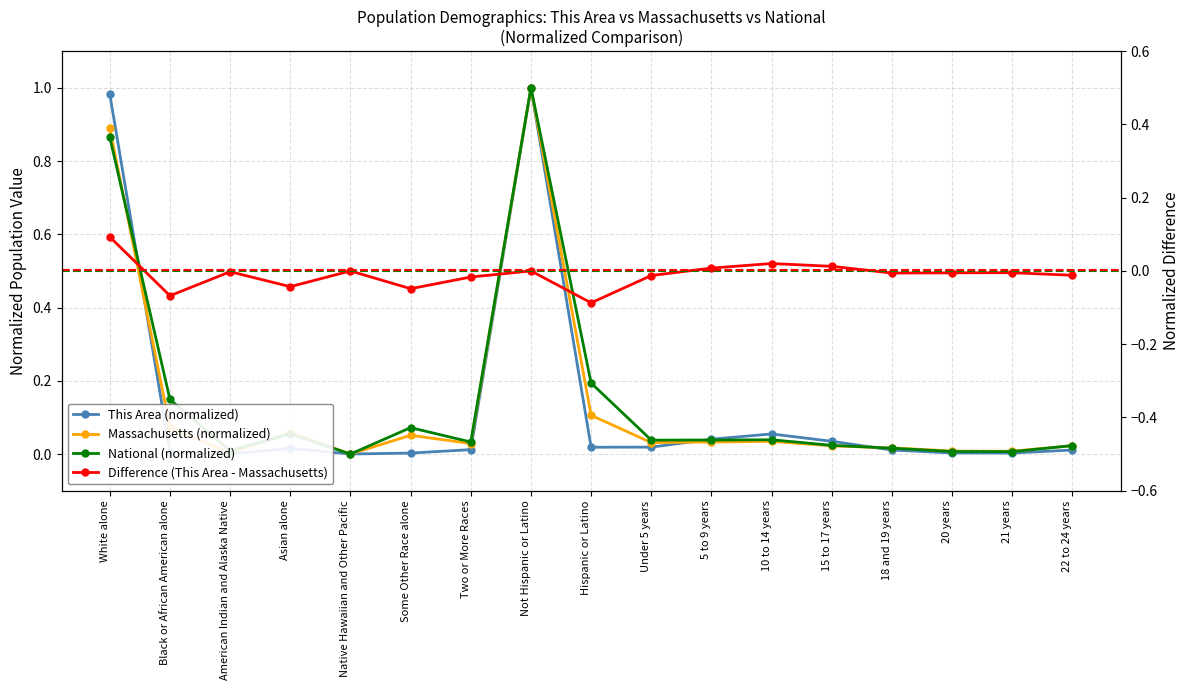

True or false: National (normalized) and This Area (normalized) cross at least once.

True